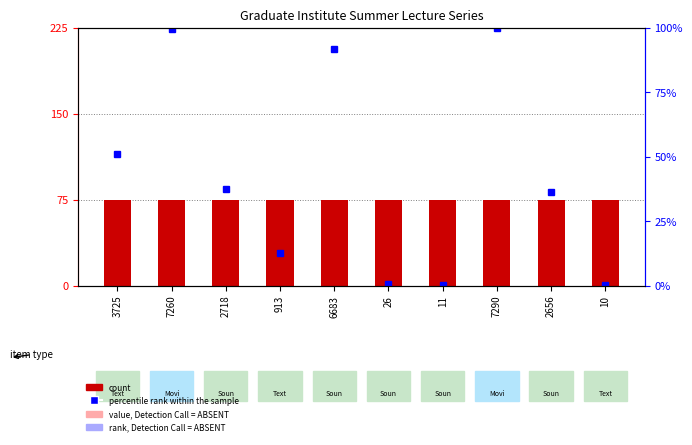

Rank the series by their average value, from lowest to highest.

count, percentile rank within the sample